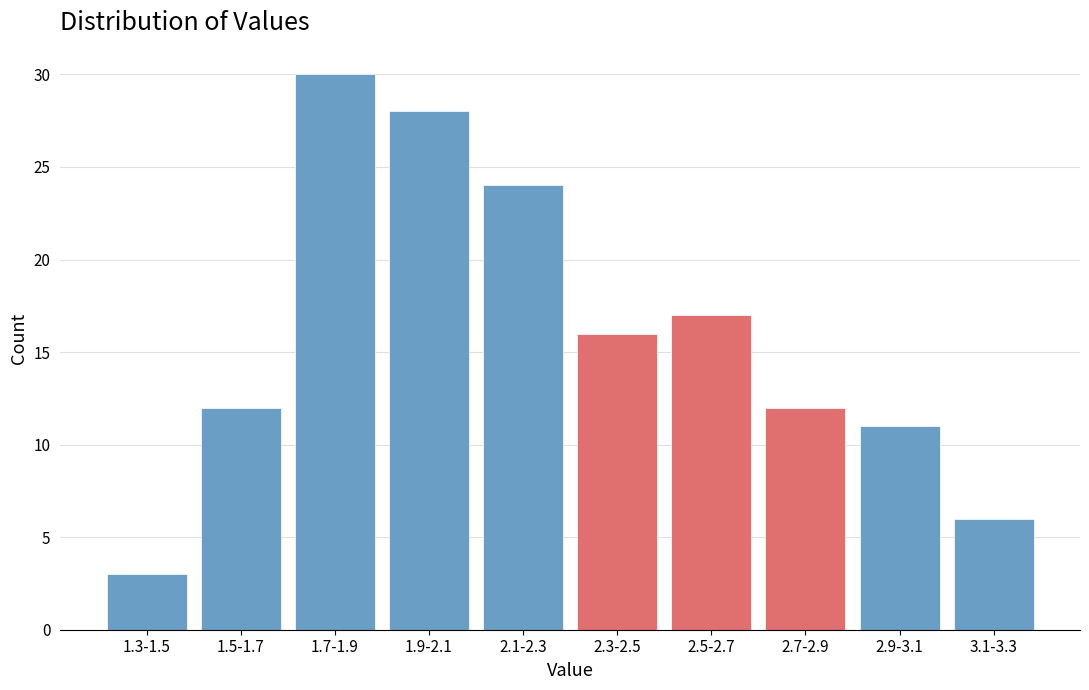

Reading left to right, what are all the values shown in this chart?

1.3-1.5=3	1.5-1.7=12	1.7-1.9=30	1.9-2.1=28	2.1-2.3=24	2.3-2.5=16	2.5-2.7=17	2.7-2.9=12	2.9-3.1=11	3.1-3.3=6